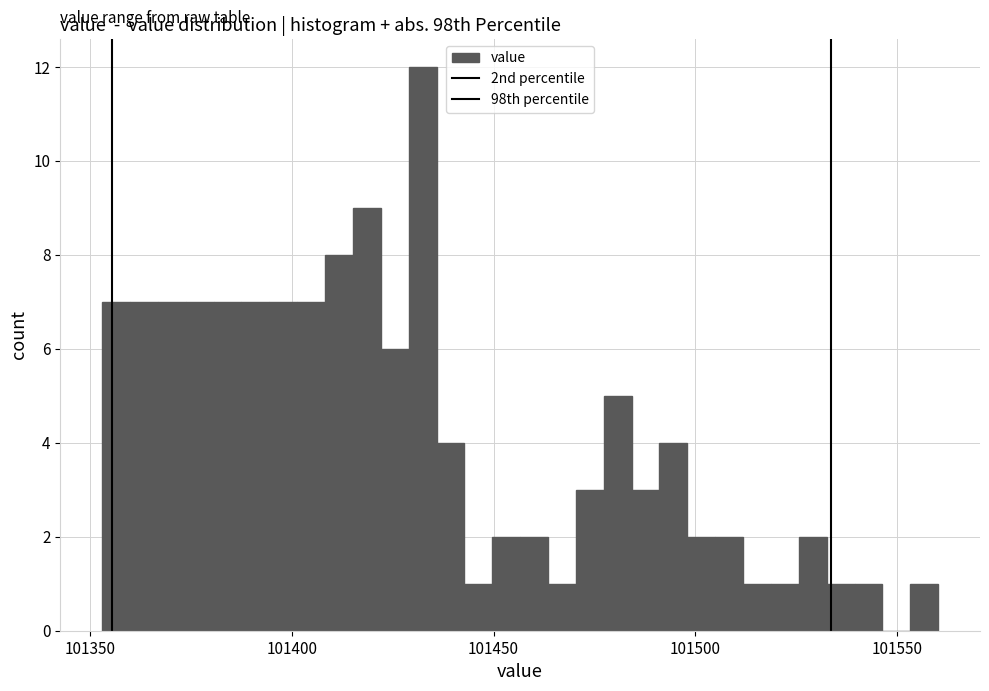

Around what value on the x-axis is the tallest bar? Give the approximate position of its centre, as read against the axis.

101430